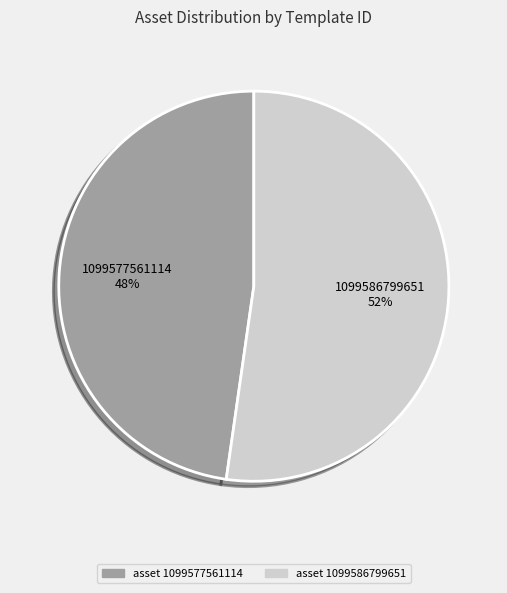

Is there any slice that represents more than half of the pie?

Yes